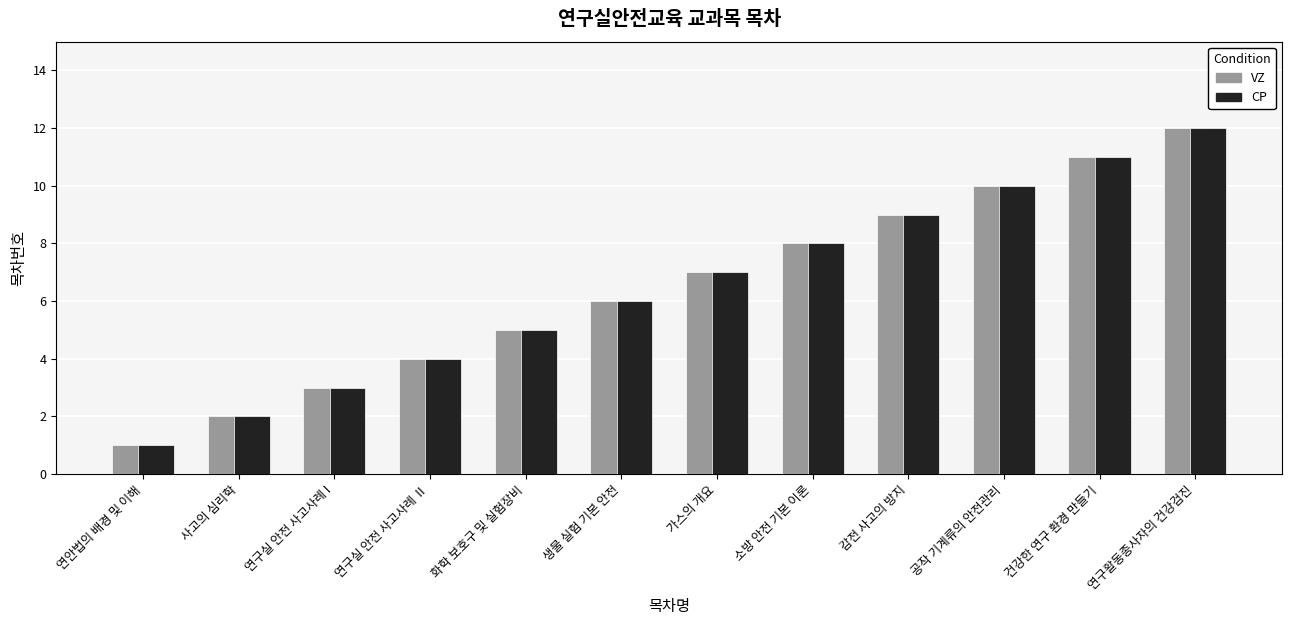

Rank the categories by VZ value from lowest to highest.

연안법의 배경 및 이해, 사고의 심리학, 연구실 안전 사고사례 I, 연구실 안전 사고사례 Ⅱ, 화학 보호구 및 실험장비, 생물 실험 기본 안전, 가스의 개요, 소방 안전 기본 이론, 감전 사고의 방지, 공작 기계류의 안전관리, 건강한 연구 환경 만들기, 연구활동종사자의 건강검진